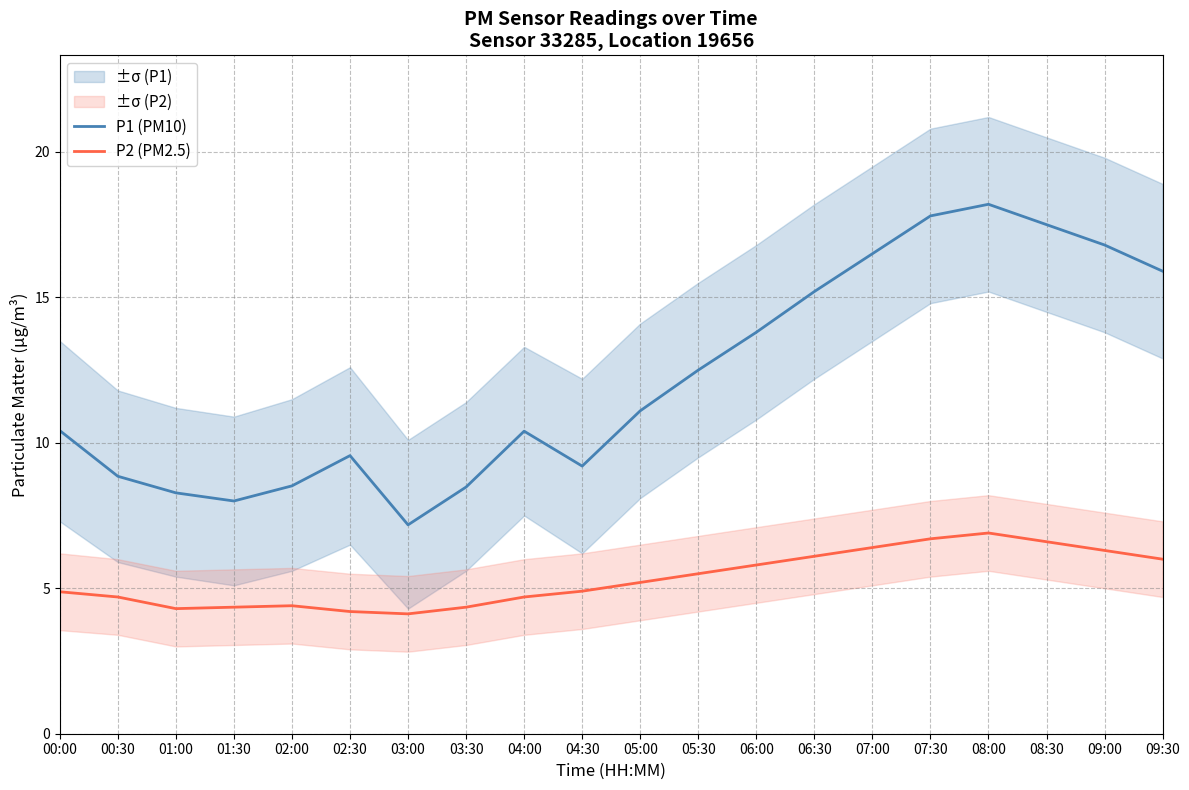

True or false: P1 (PM10) and P2 (PM2.5) cross at least once.

False